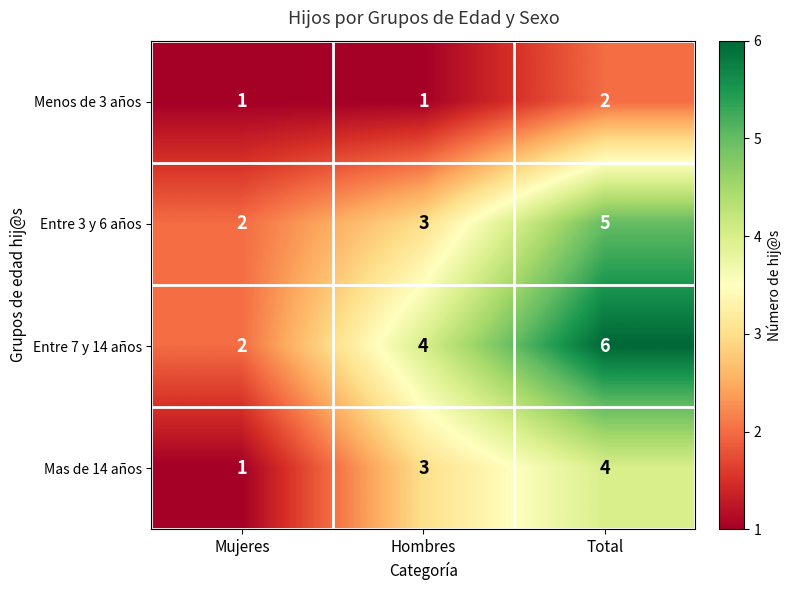

At how many categories does at least one series exceed 5?

1